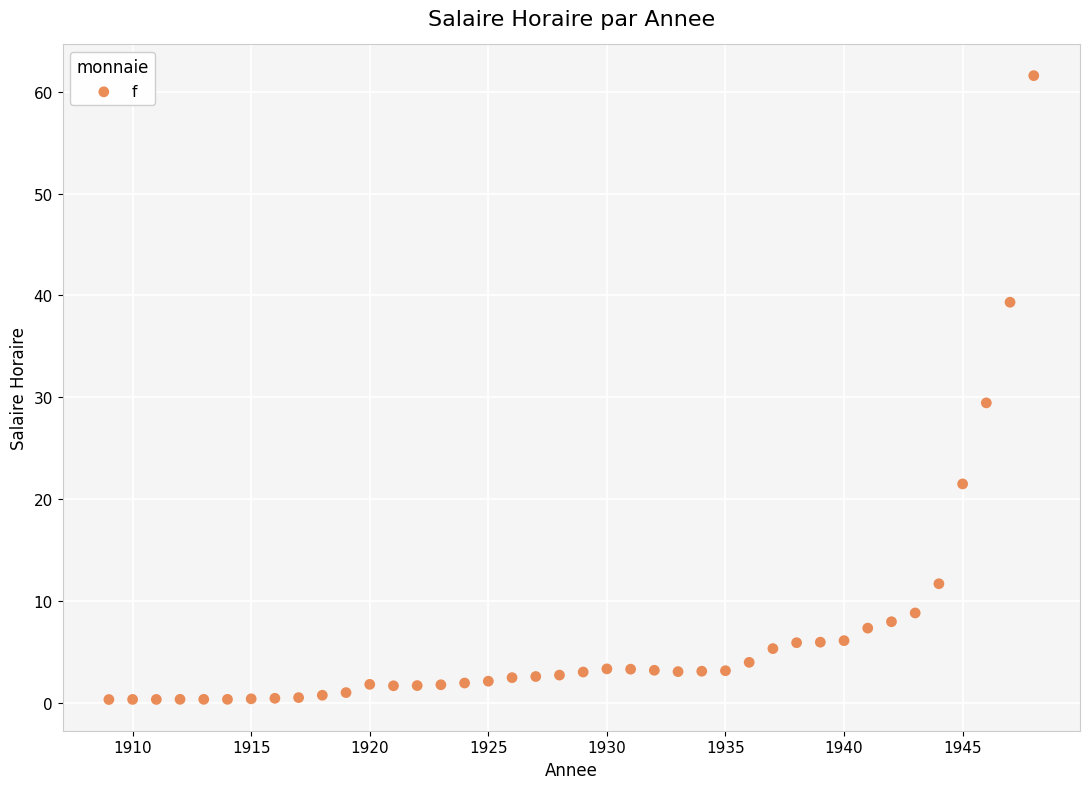

What is the range of Y values (max minus min)?

61.3